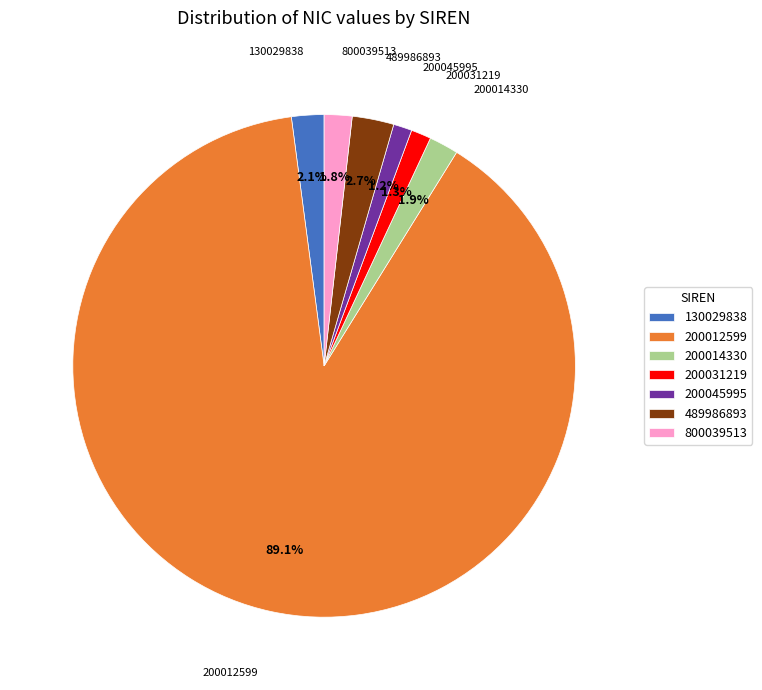

Is it true that 200045995 is 1% of the pie?

True